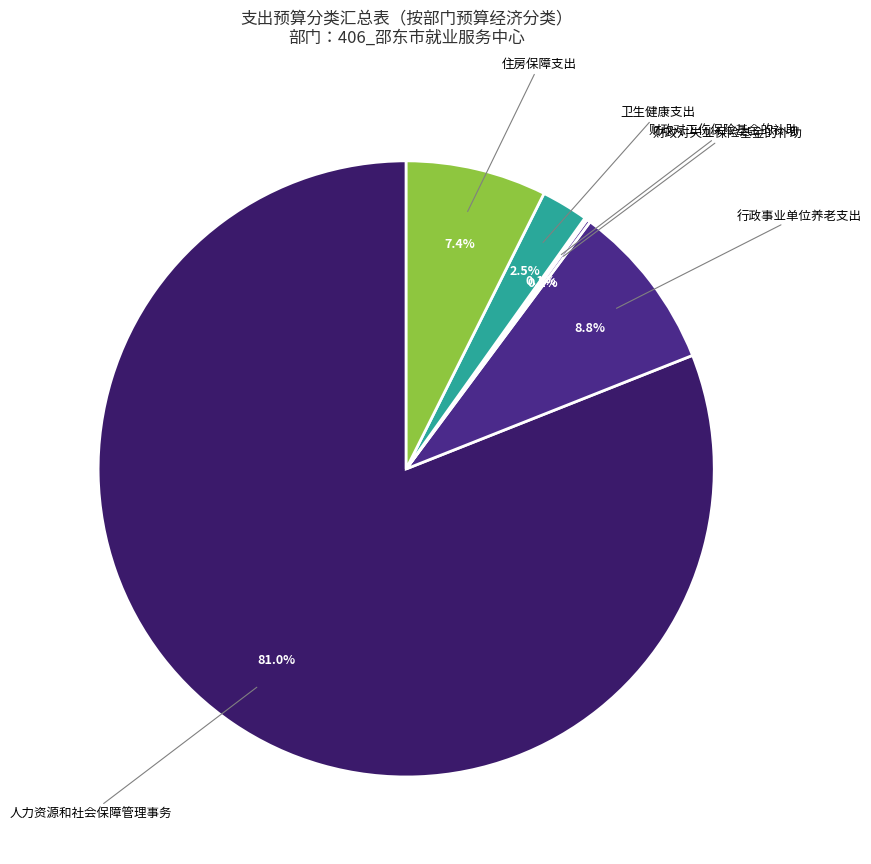

Which category has the biggest portion of the pie?

人力资源和社会保障管理事务